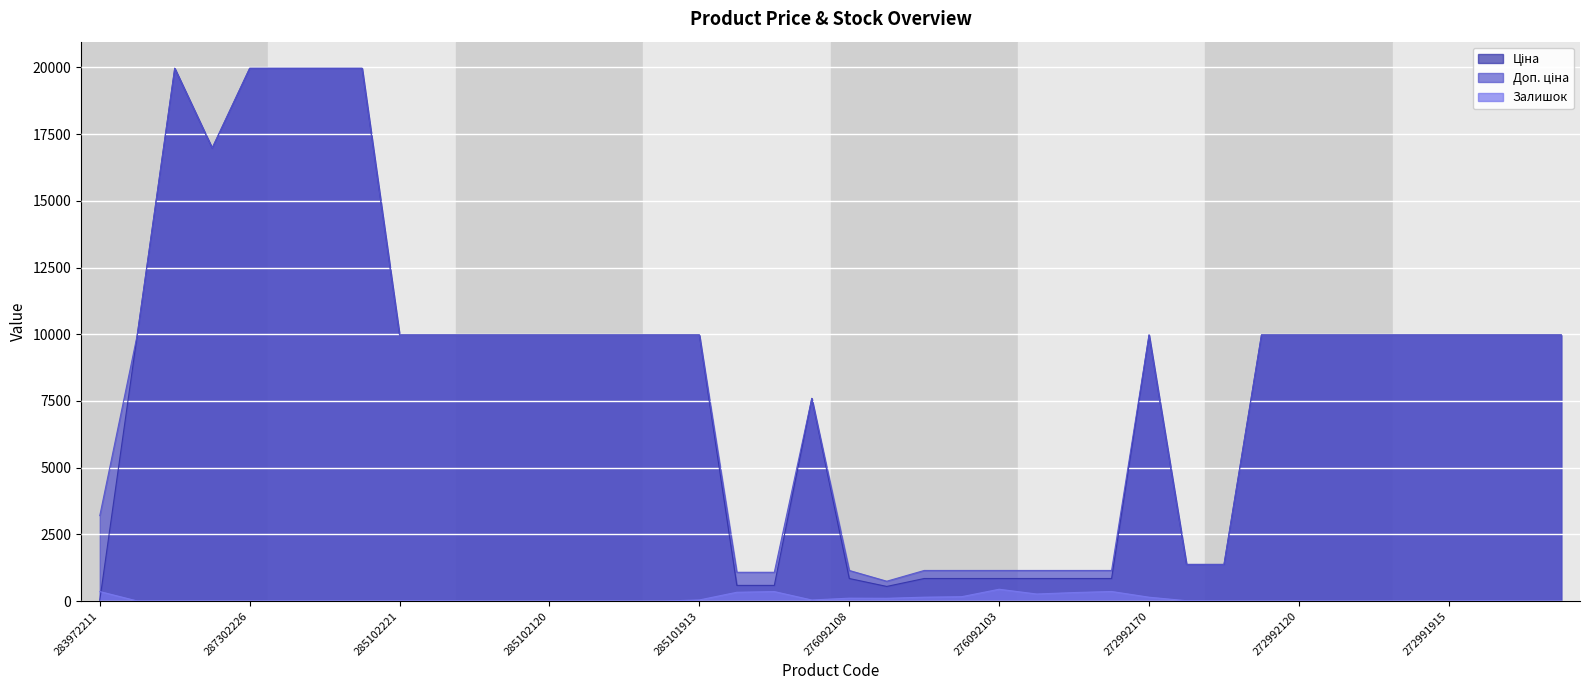

True or false: Доп. ціна has a value of 9975.0 at 272991916.

True